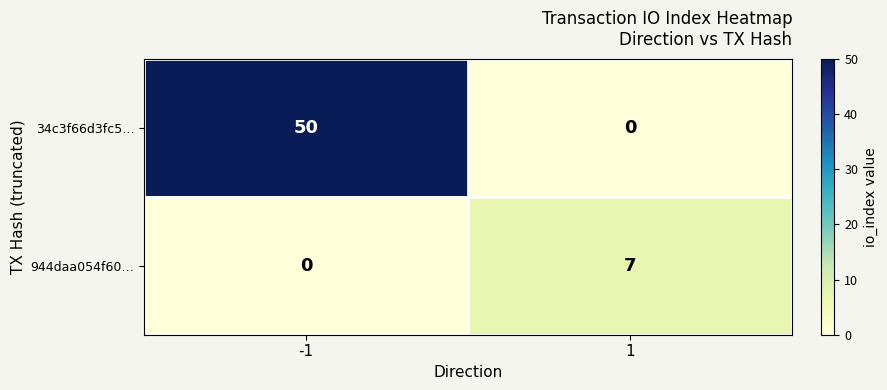

Which series has the largest total across all categories?

34c3f66d3fc5…